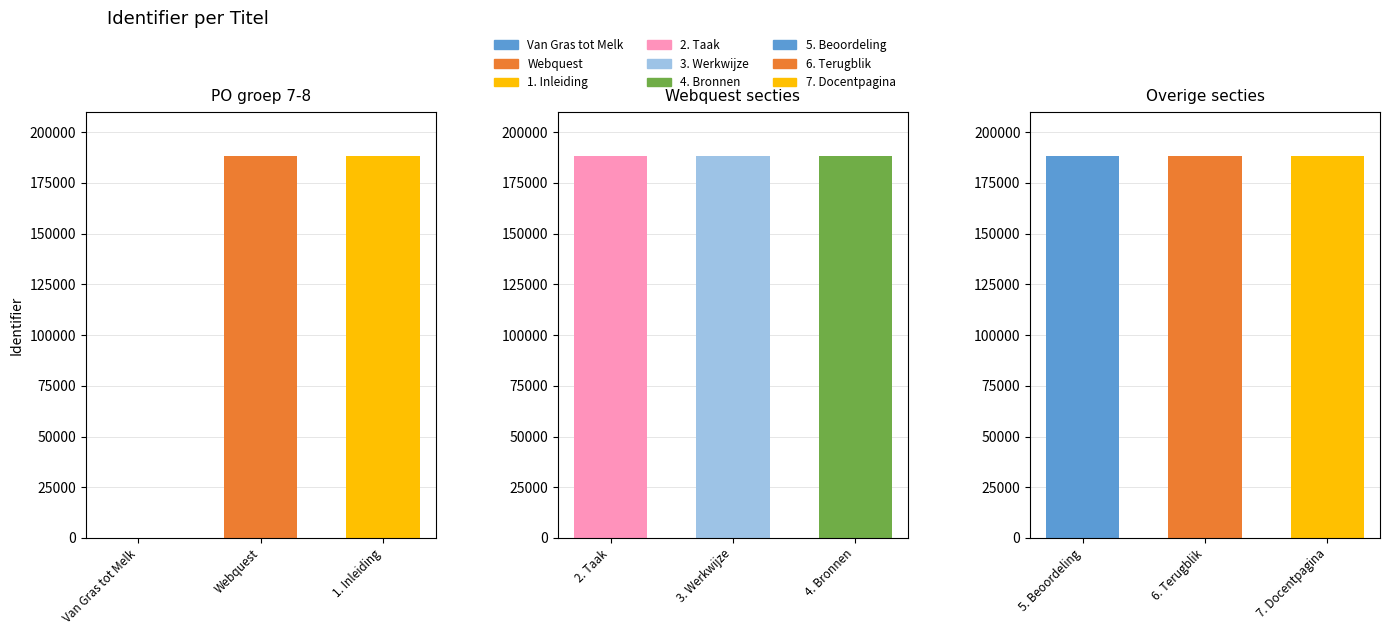

Which category has the highest value across all series?

7. Docentpagina